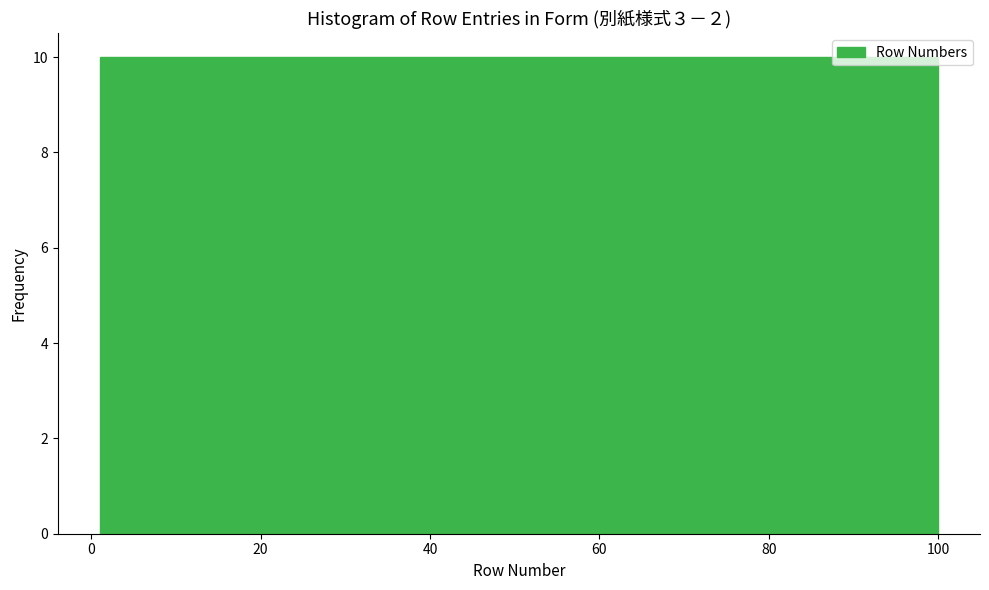

Reading left to right, list every bar in this chart as the range it spans on the x-axis followed by its height. Neither the bar edges nor the heights are printed on the chart, so give them approximately, as read against the axes.

2 to 10: 10
10 to 20: 10
20 to 30: 10
30 to 40: 10
40 to 50: 10
50 to 60: 10
60 to 70: 10
70 to 80: 10
80 to 90: 10
90 to 100: 10